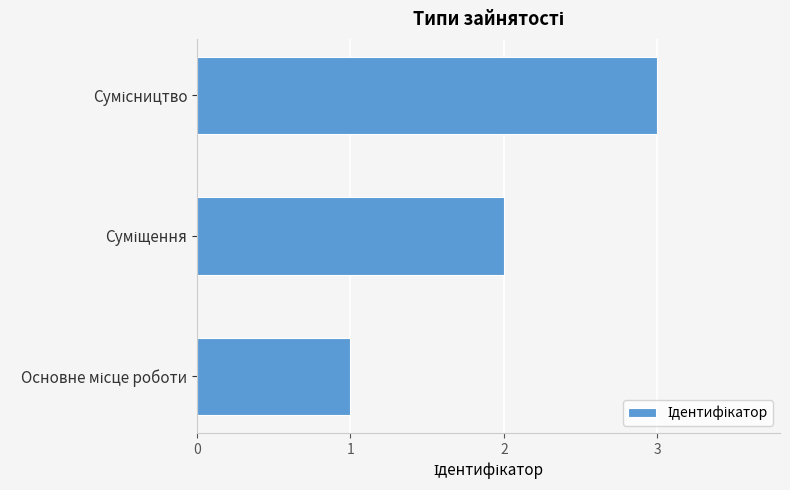

What is the sum of all values?

6